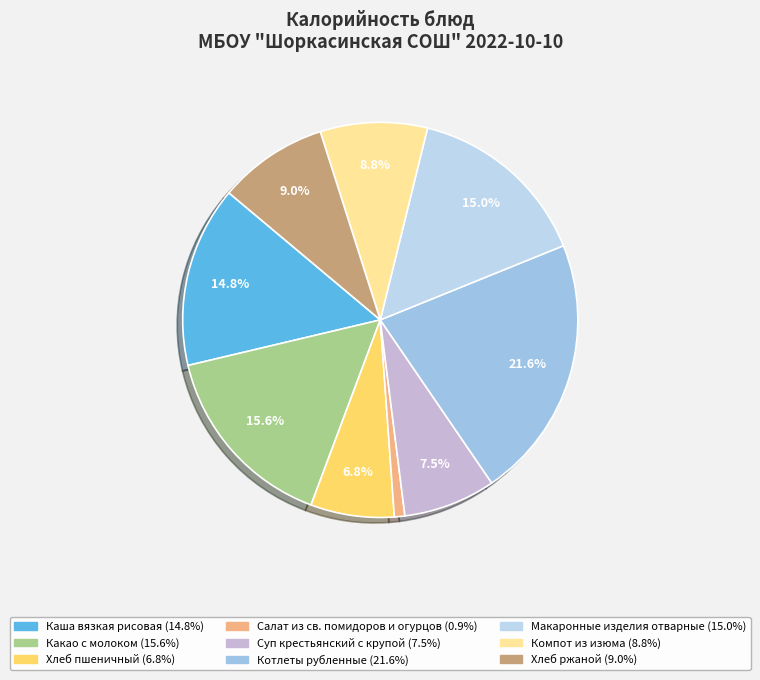

Does Котлеты рубленные represent more than half of the total?

No